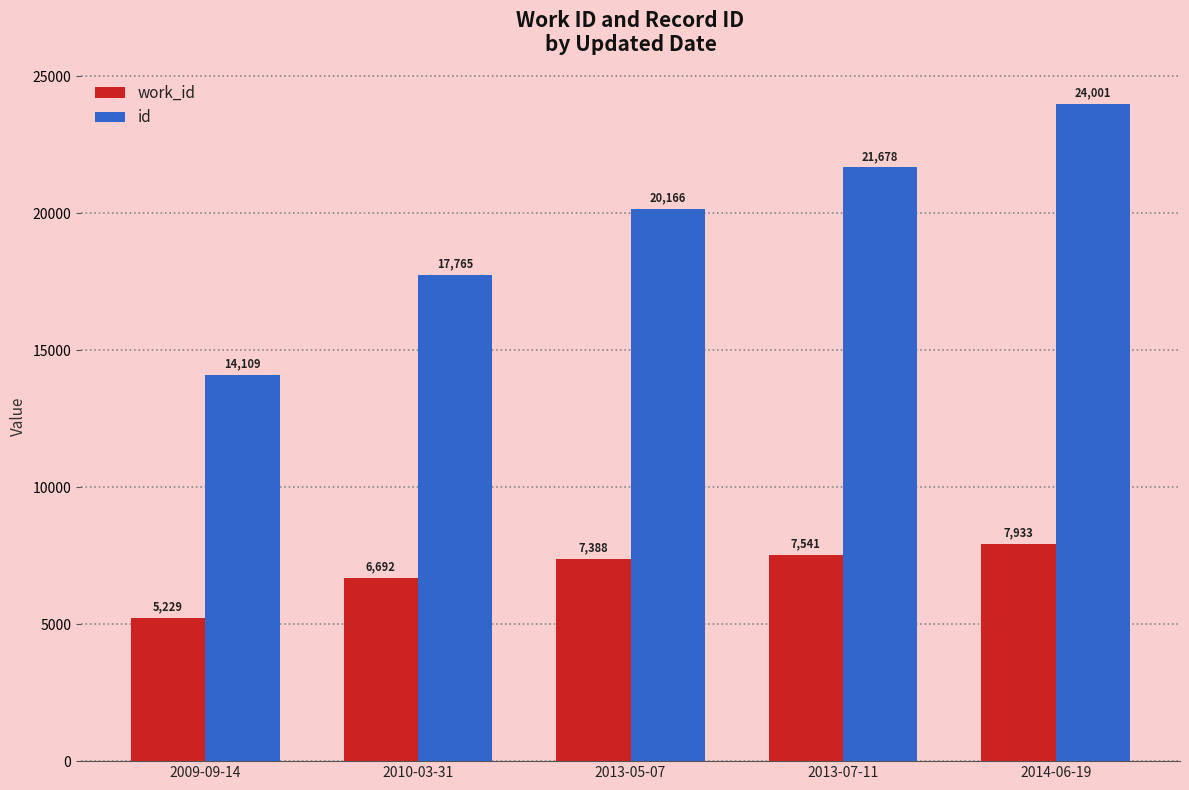

Reading left to right, extract all data points from this chart.

work_id: 2009-09-14=5229	2010-03-31=6692	2013-05-07=7388	2013-07-11=7541	2014-06-19=7933
id: 2009-09-14=14109	2010-03-31=17765	2013-05-07=20166	2013-07-11=21678	2014-06-19=24001